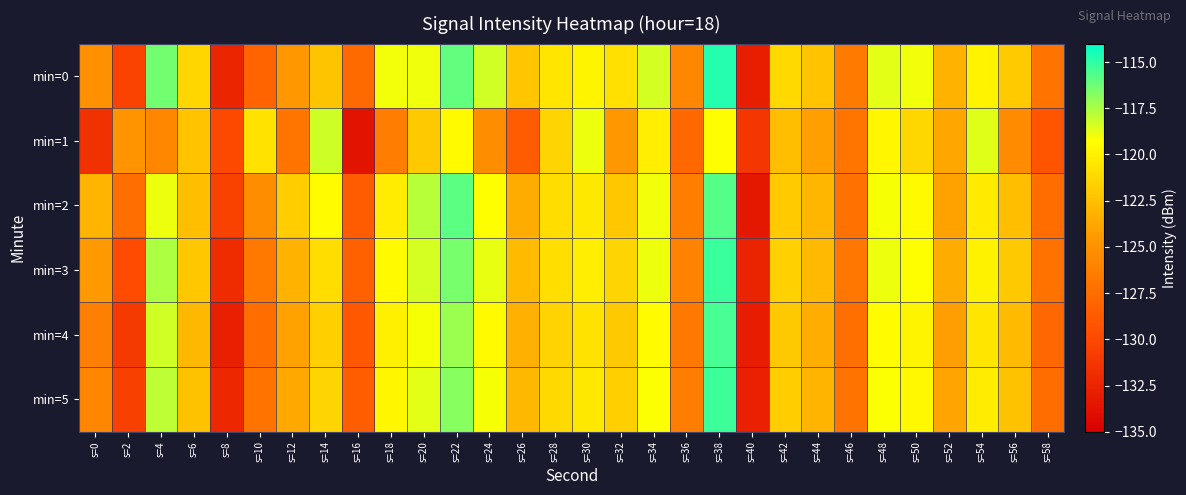

Reading left to right, list all the values displayed in this chart.

min=0: s=0=-125.1	s=2=-130.4	s=4=-116.3	s=6=-121.3	s=8=-132.4	s=10=-128.1	s=12=-124.5	s=14=-122.3	s=16=-127.7	s=18=-119.0	s=20=-118.9	s=22=-116.0	s=24=-118.3	s=26=-122.2	s=28=-120.6	s=30=-119.8	s=32=-120.8	s=34=-118.4	s=36=-125.8	s=38=-114.8	s=40=-132.9	s=42=-121.2	s=44=-122.3	s=46=-126.5	s=48=-118.7	s=50=-119.0	s=52=-123.2	s=54=-119.8	s=56=-121.9	s=58=-127.0
min=1: s=0=-131.5	s=2=-124.8	s=4=-125.7	s=6=-122.3	s=8=-130.0	s=10=-120.7	s=12=-126.9	s=14=-118.3	s=16=-133.6	s=18=-126.4	s=20=-122.0	s=22=-119.5	s=24=-125.3	s=26=-128.7	s=28=-121.4	s=30=-118.9	s=32=-124.6	s=34=-120.1	s=36=-127.8	s=38=-119.3	s=40=-131.2	s=42=-122.5	s=44=-124.1	s=46=-126.9	s=48=-119.7	s=50=-121.3	s=52=-123.8	s=54=-118.6	s=56=-125.4	s=58=-129.1
min=2: s=0=-123.1	s=2=-127.4	s=4=-118.9	s=6=-122.6	s=8=-130.5	s=10=-125.3	s=12=-121.8	s=14=-119.4	s=16=-128.7	s=18=-120.2	s=20=-117.8	s=22=-115.9	s=24=-119.3	s=26=-123.5	s=28=-121.0	s=30=-120.4	s=32=-122.1	s=34=-119.0	s=36=-126.3	s=38=-115.8	s=40=-133.4	s=42=-121.9	s=44=-123.0	s=46=-127.2	s=48=-119.1	s=50=-119.5	s=52=-124.0	s=54=-120.3	s=56=-122.5	s=58=-127.5
min=3: s=0=-124.5	s=2=-129.8	s=4=-117.6	s=6=-122.1	s=8=-131.9	s=10=-126.7	s=12=-123.2	s=14=-121.0	s=16=-128.3	s=18=-119.5	s=20=-118.4	s=22=-116.5	s=24=-118.8	s=26=-122.7	s=28=-120.9	s=30=-120.1	s=32=-121.4	s=34=-118.9	s=36=-126.0	s=38=-115.2	s=40=-132.5	s=42=-121.6	s=44=-122.8	s=46=-126.8	s=48=-118.9	s=50=-119.3	s=52=-123.5	s=54=-119.9	s=56=-122.0	s=58=-127.1
min=4: s=0=-126.2	s=2=-131.0	s=4=-118.3	s=6=-122.9	s=8=-132.8	s=10=-127.5	s=12=-124.0	s=14=-121.7	s=16=-128.9	s=18=-120.0	s=20=-119.1	s=22=-117.2	s=24=-119.5	s=26=-123.3	s=28=-121.5	s=30=-120.7	s=32=-122.0	s=34=-119.4	s=36=-126.7	s=38=-115.5	s=40=-133.0	s=42=-122.0	s=44=-123.4	s=46=-127.3	s=48=-119.4	s=50=-119.8	s=52=-124.2	s=54=-120.5	s=56=-122.7	s=58=-127.8
min=5: s=0=-125.7	s=2=-130.6	s=4=-117.9	s=6=-122.4	s=8=-132.2	s=10=-127.0	s=12=-123.7	s=14=-121.4	s=16=-128.6	s=18=-119.7	s=20=-118.7	s=22=-116.8	s=24=-119.1	s=26=-122.9	s=28=-121.2	s=30=-120.4	s=32=-121.7	s=34=-119.2	s=36=-126.4	s=38=-115.3	s=40=-132.7	s=42=-121.8	s=44=-123.1	s=46=-127.0	s=48=-119.2	s=50=-119.6	s=52=-123.9	s=54=-120.2	s=56=-122.4	s=58=-127.5